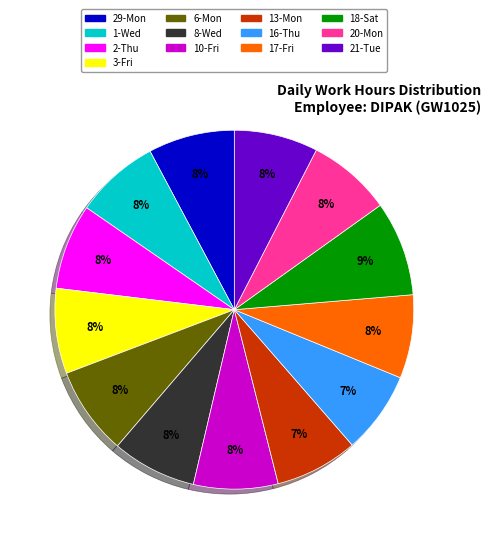

To the nearest percent, what portion does 6-Mon represent?

8%